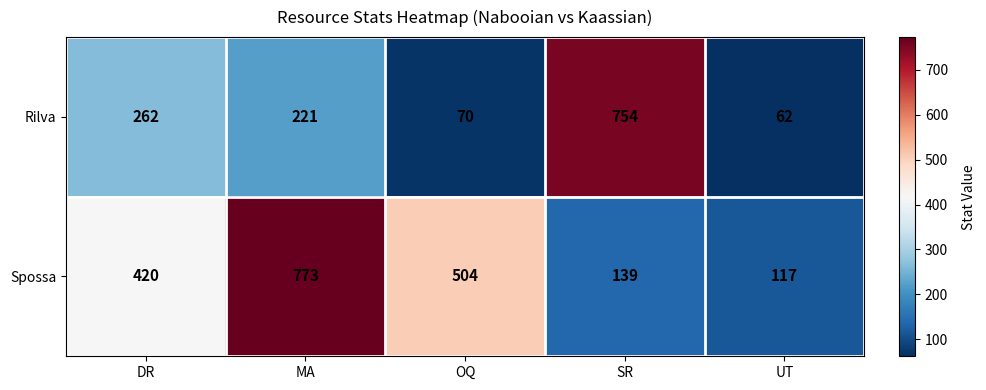

What is the total value across all series at OQ?

574